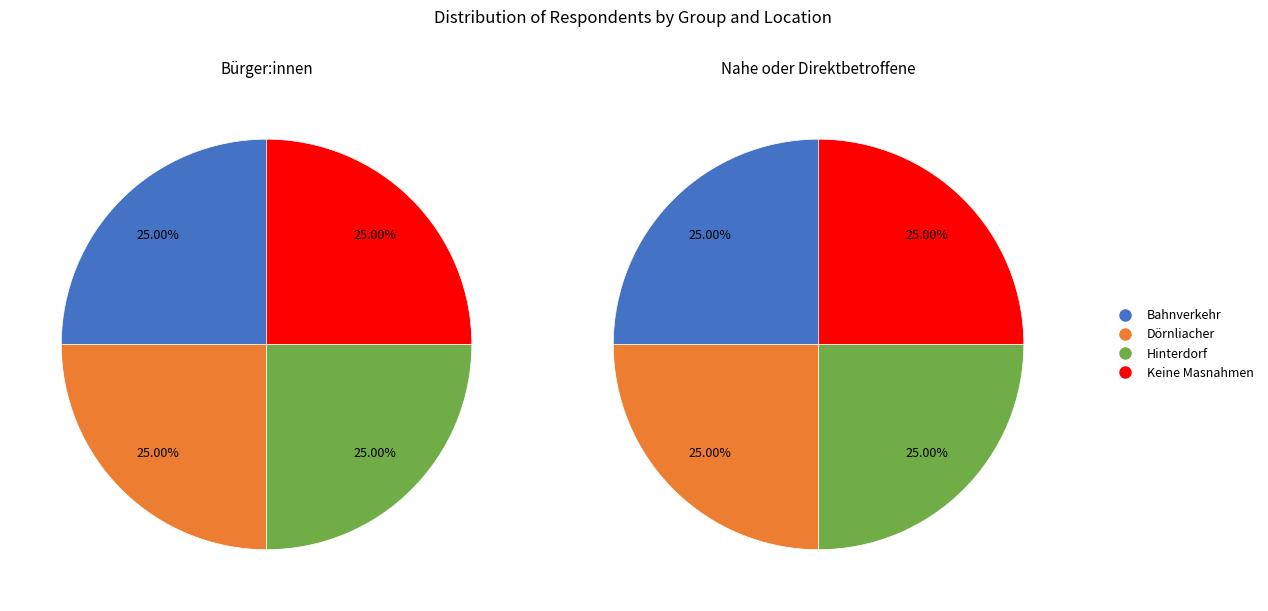

Is there any slice that represents more than half of the pie?

No